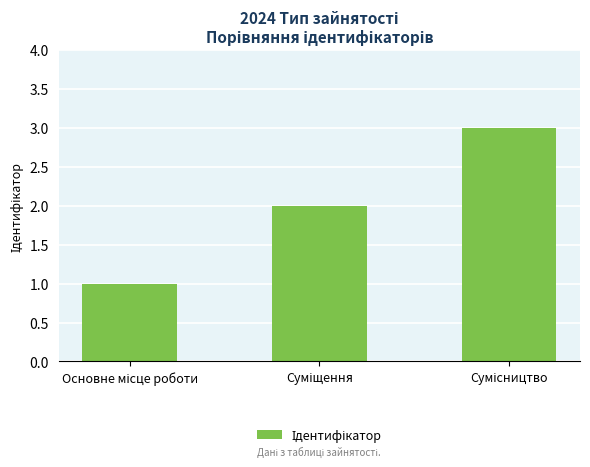

Count the values in the range 1 to 3.

3